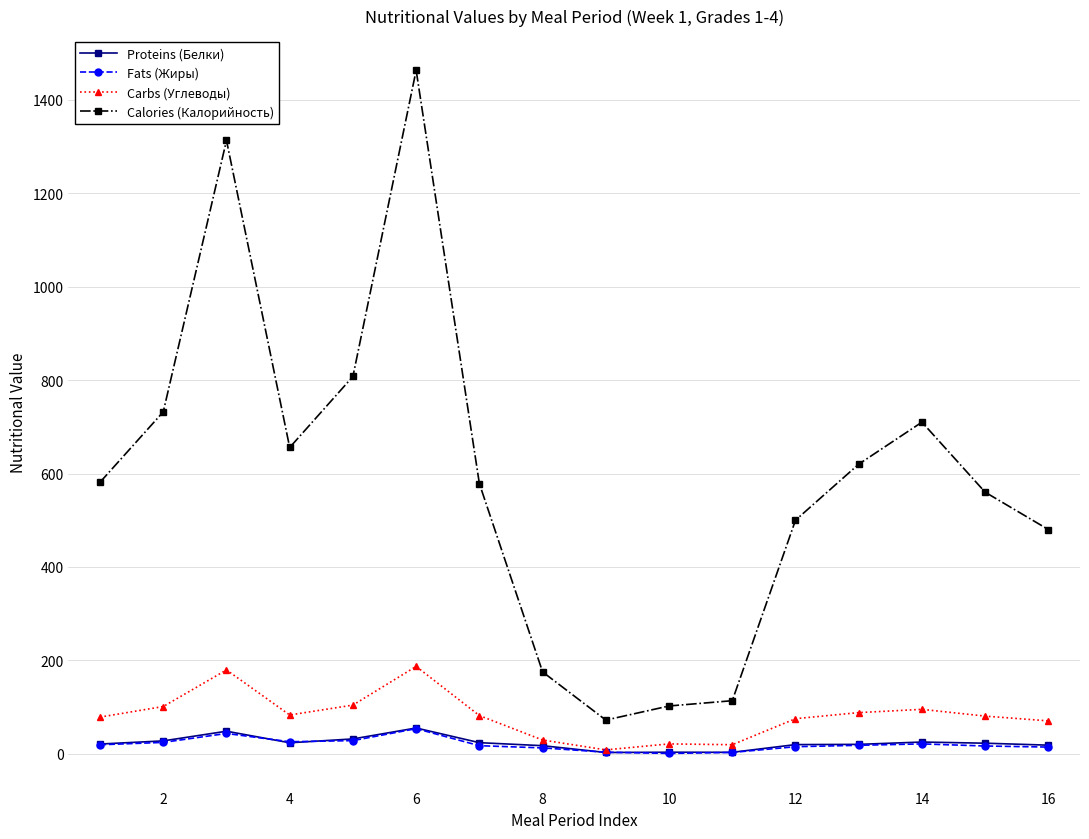

True or false: Calories (Калорийность) and Proteins (Белки) cross at least once.

False